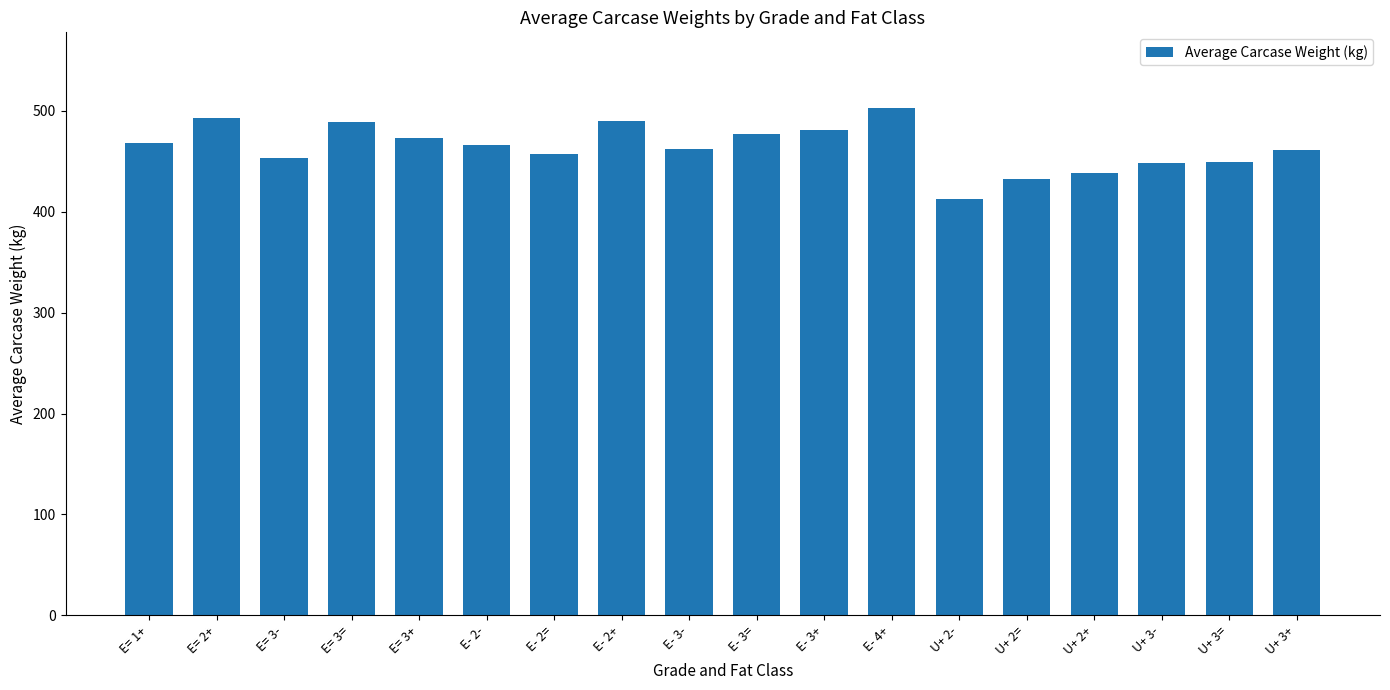

What is the difference between the second highest and second lowest values?

60.0